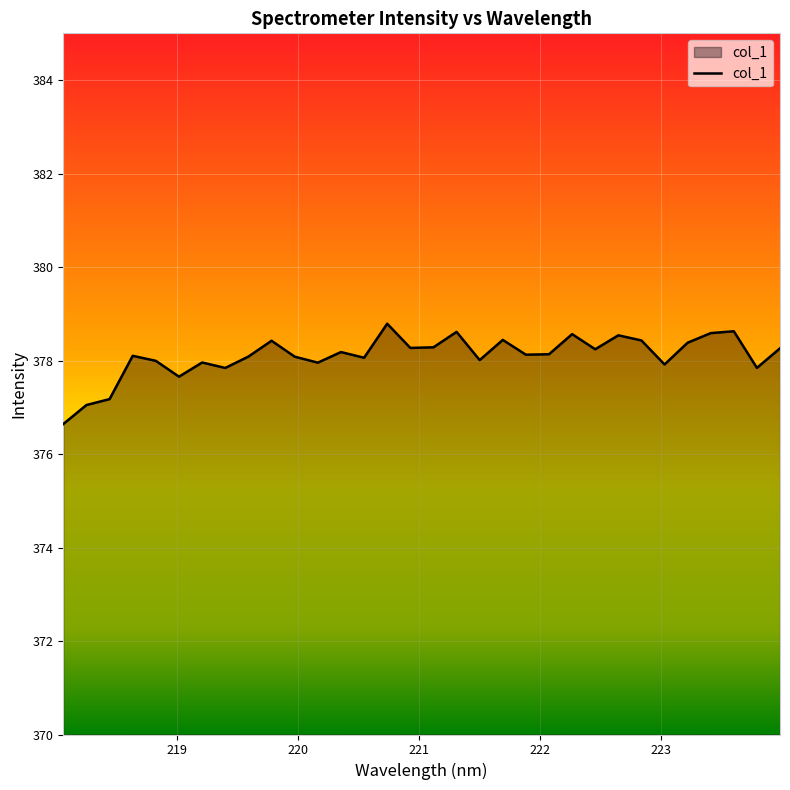

What is the minimum value shown in the chart?

376.6